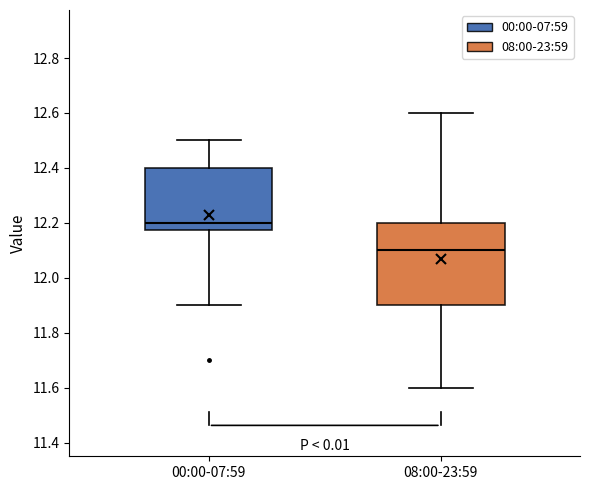

Which box's median line is the highest?

00:00-07:59